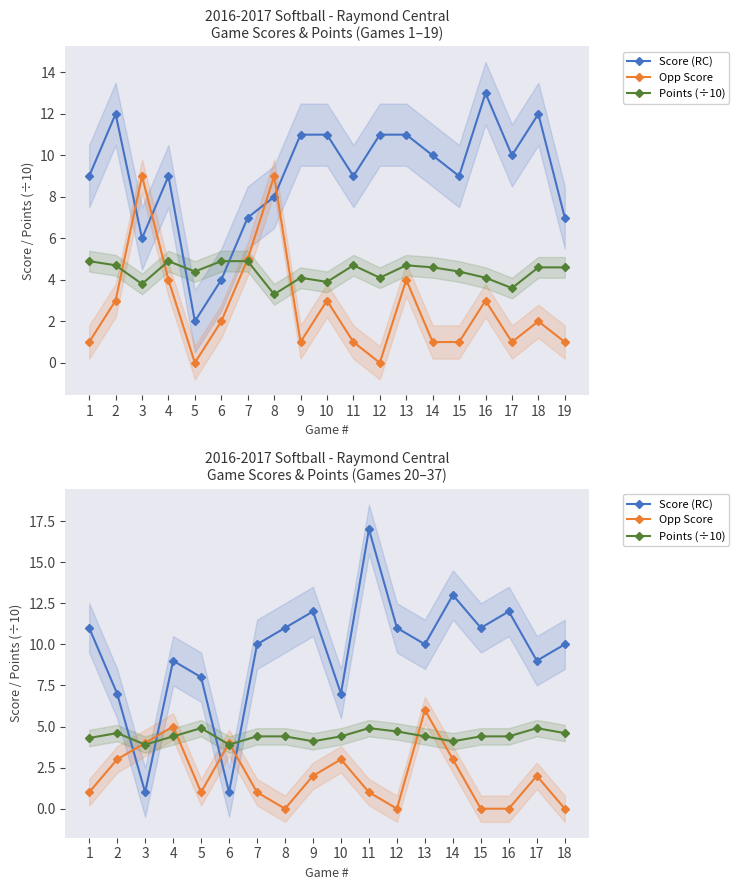

Which category has the lowest value in the Opp Score series?

8